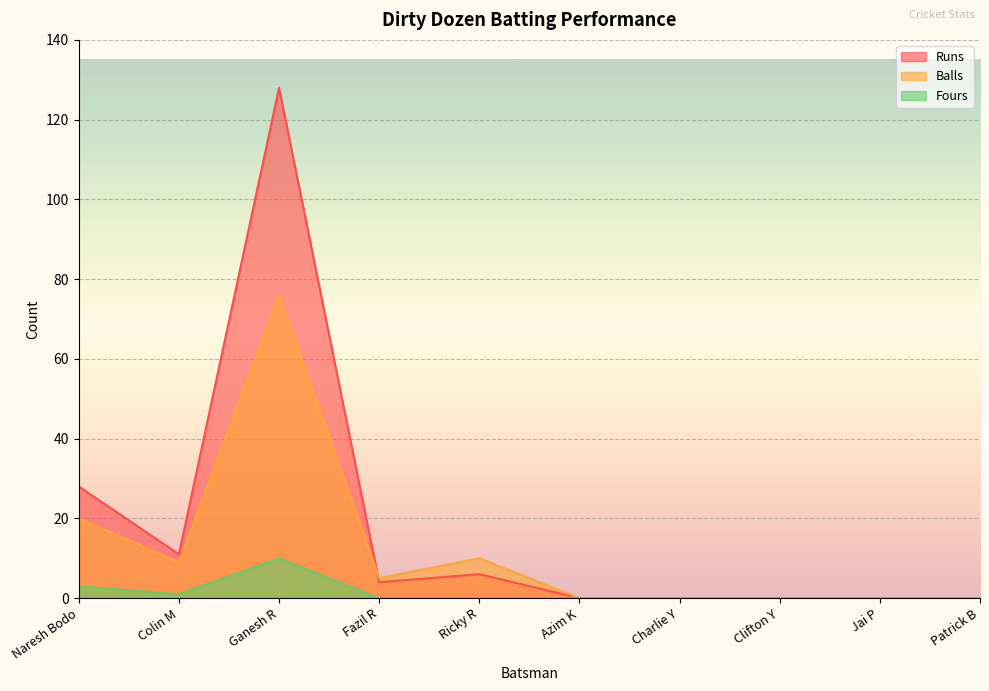

Rank the series by their maximum value, from lowest to highest.

Fours, Balls, Runs